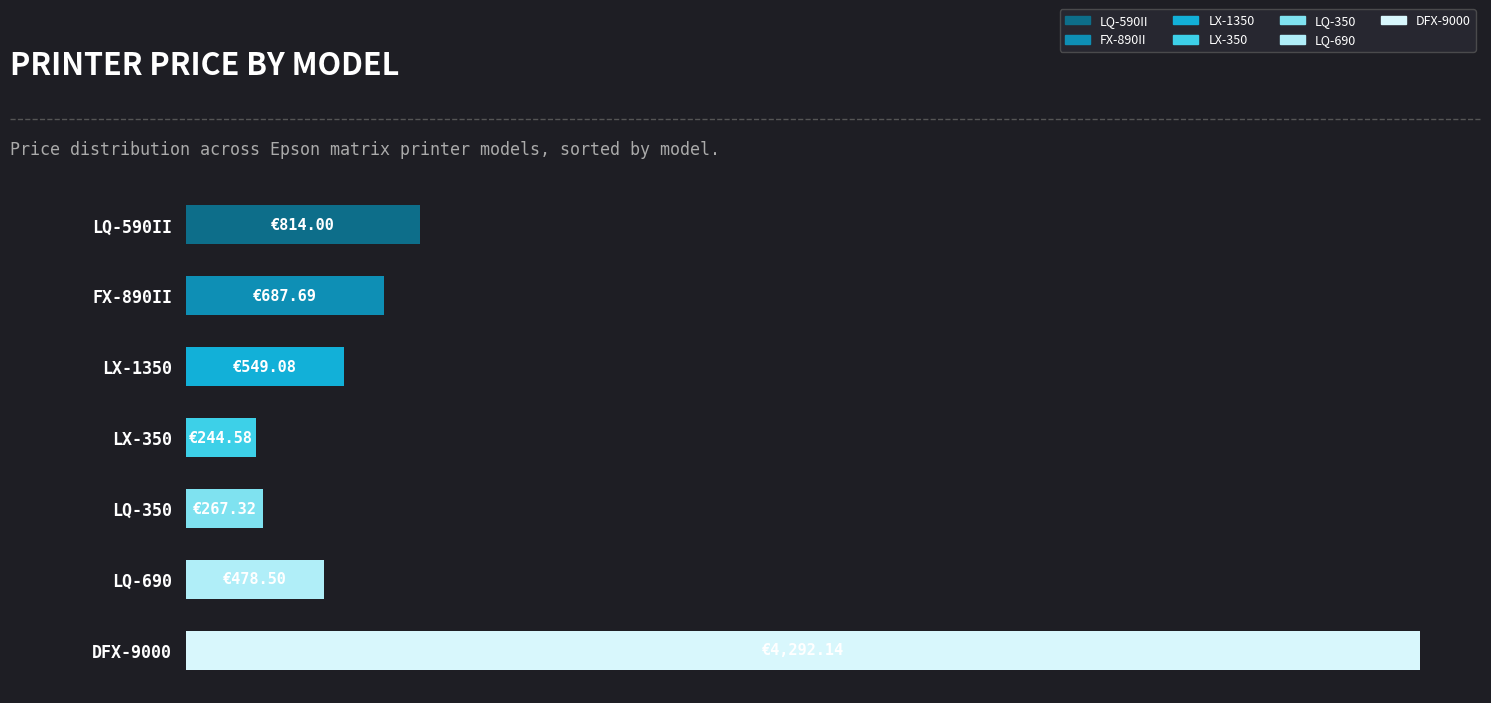

Are the bars horizontal?

Yes